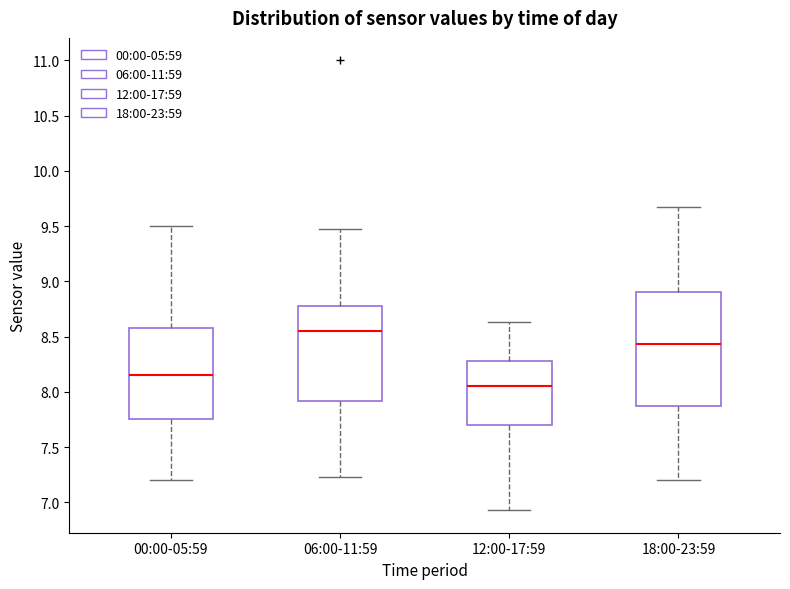

Comparing the boxes themselves (not the whiskers), which one is the tallest?

18:00-23:59